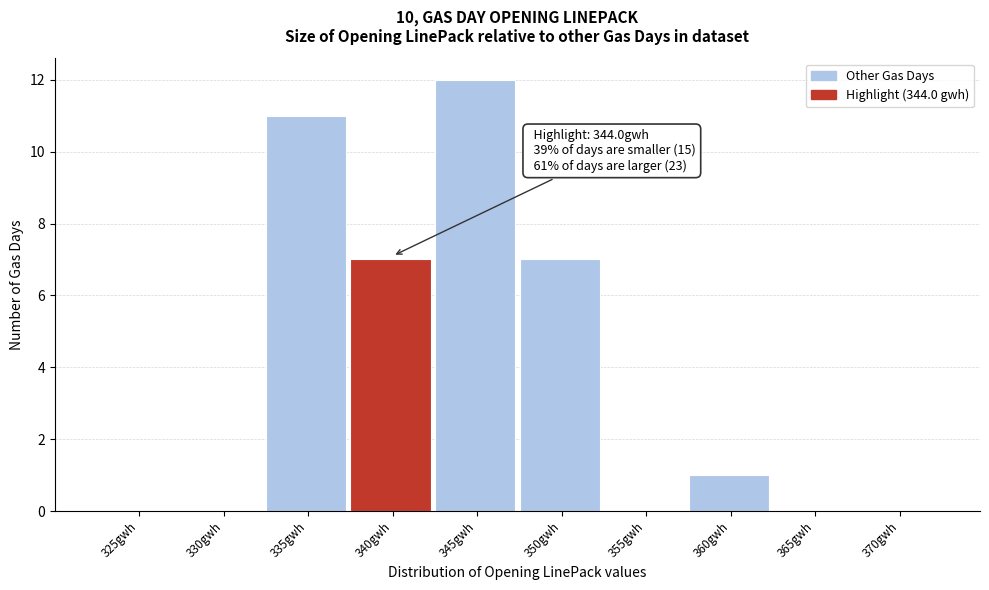

Reading left to right, list all the values displayed in this chart.

325gwh=0	330gwh=0	335gwh=11	340gwh=7	345gwh=12	350gwh=7	355gwh=0	360gwh=1	365gwh=0	370gwh=0